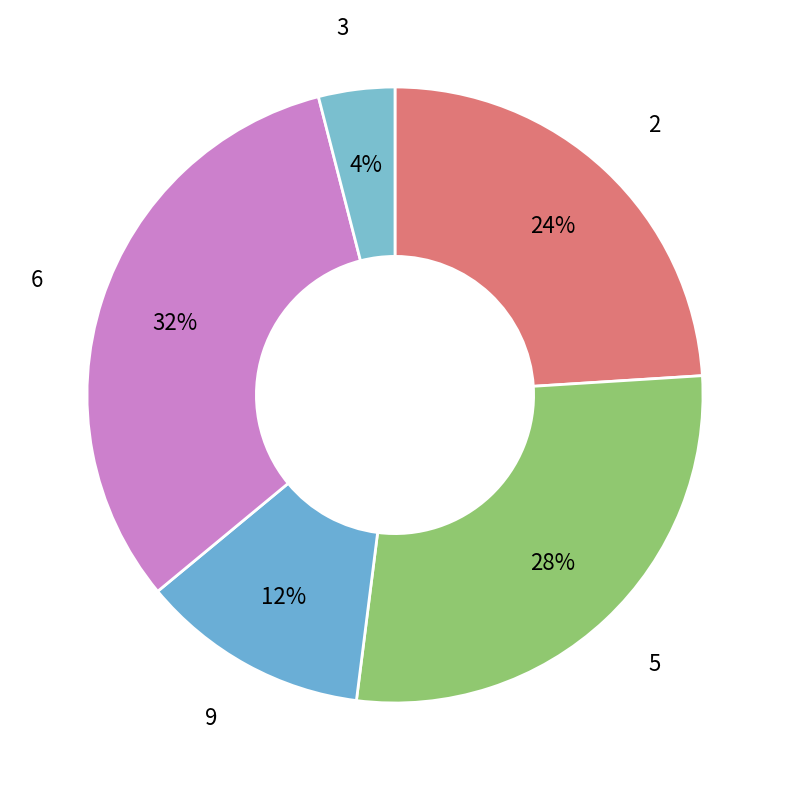

To the nearest percent, what portion does 9 represent?

12%